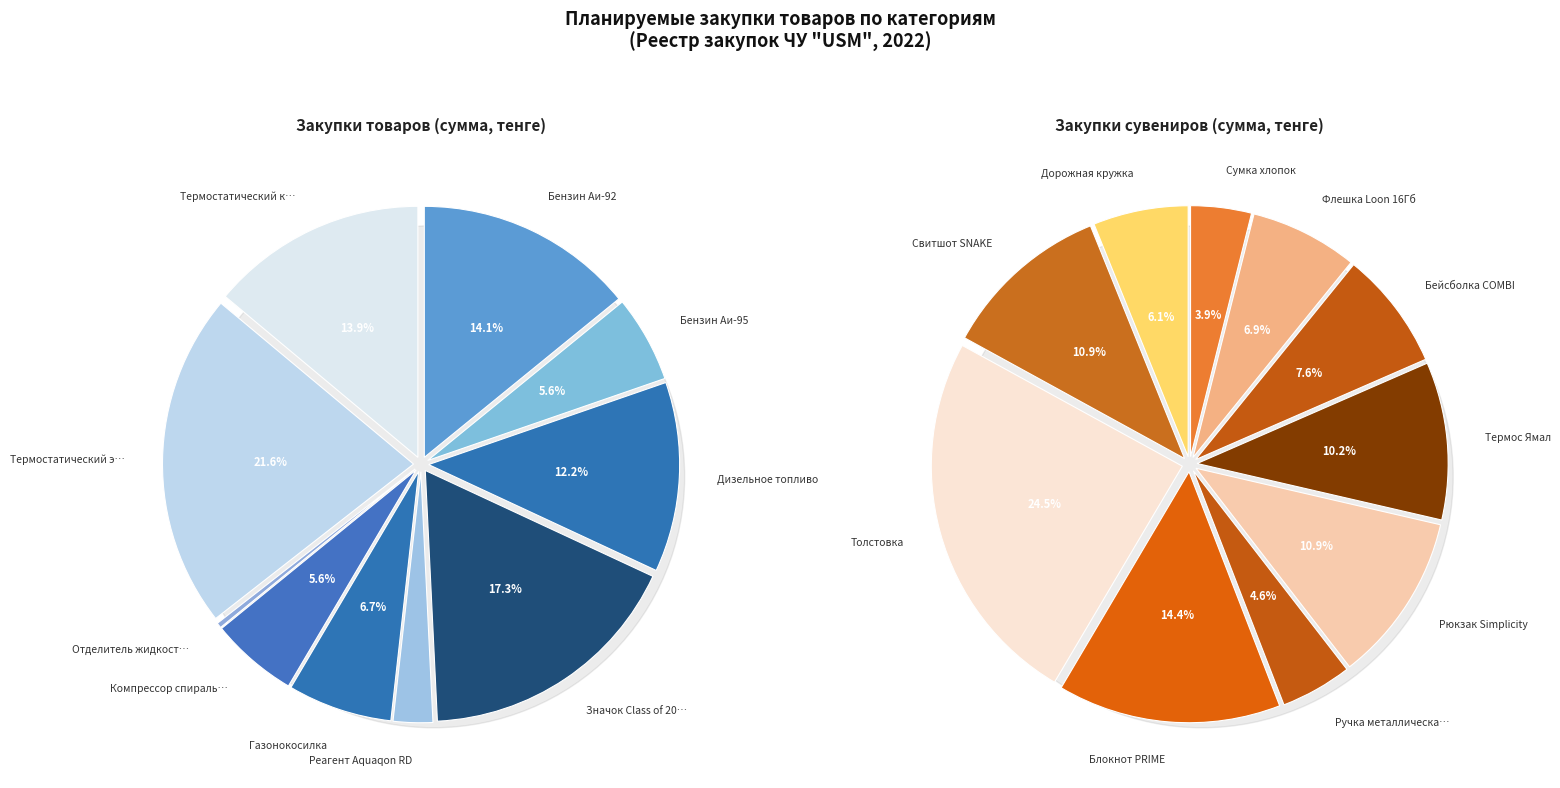

How many segments does this pie chart have?

10